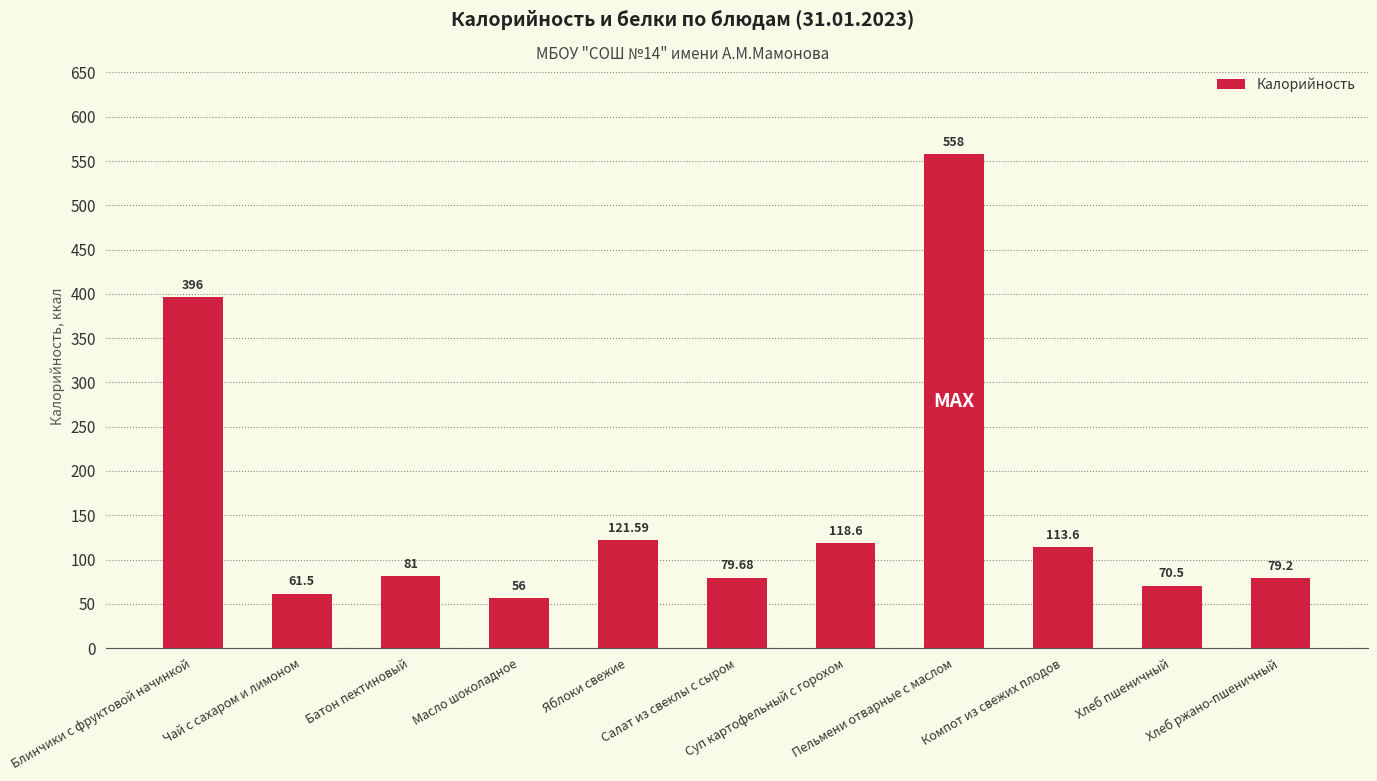

Which has a higher value, Пельмени отварные с маслом or Чай с сахаром и лимоном?

Пельмени отварные с маслом